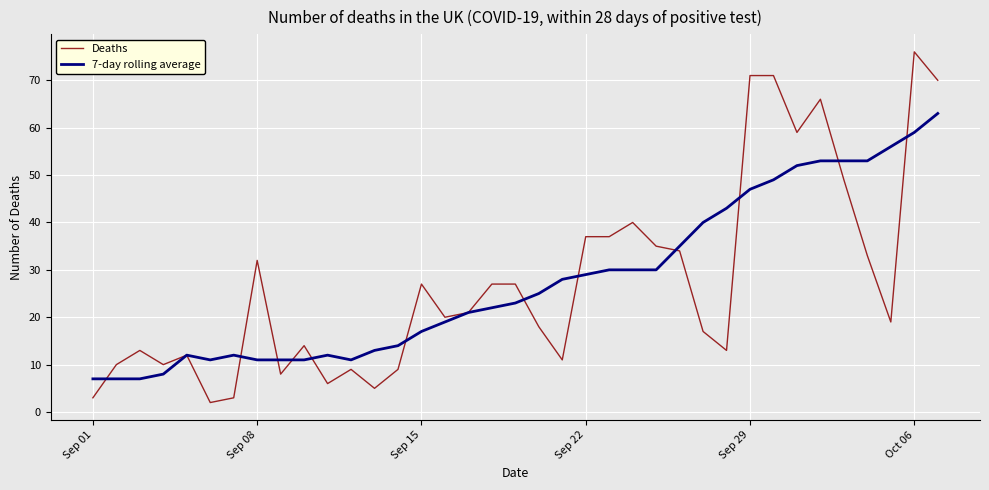

What is the maximum value for Deaths?

76